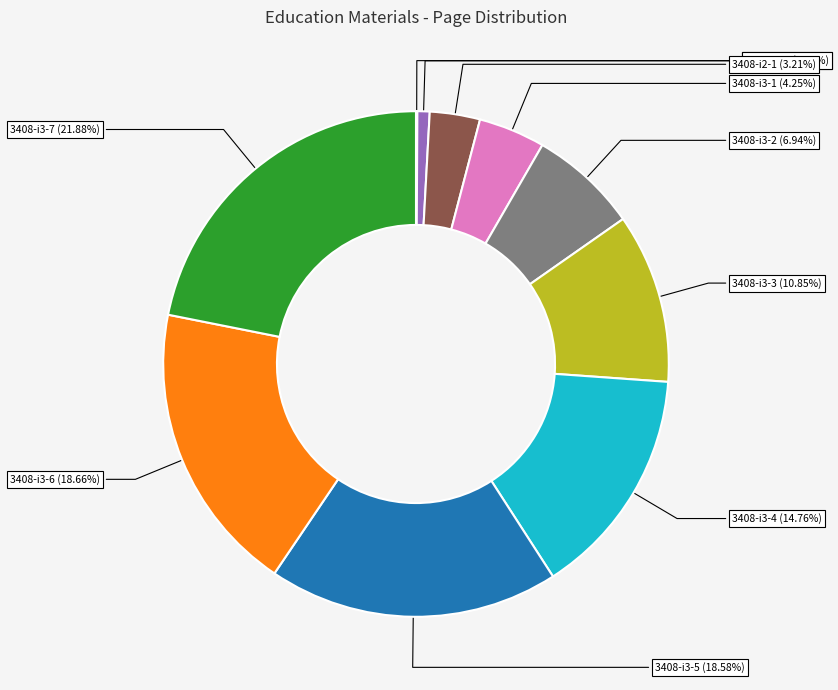

Does any single category account for the majority?

No